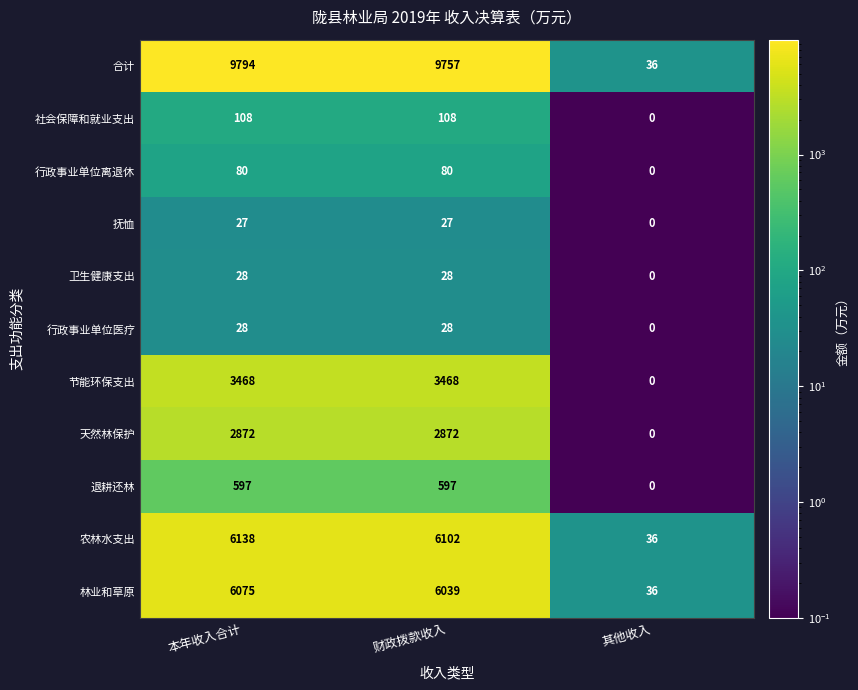

Read the 卫生健康支出 value at 本年收入合计.

28